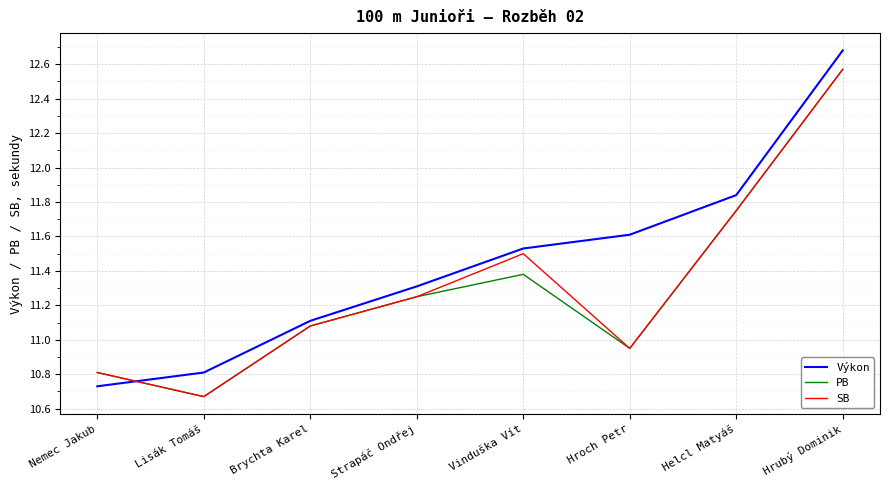

Which series ends up on top after the final intersection of Výkon and PB?

Výkon